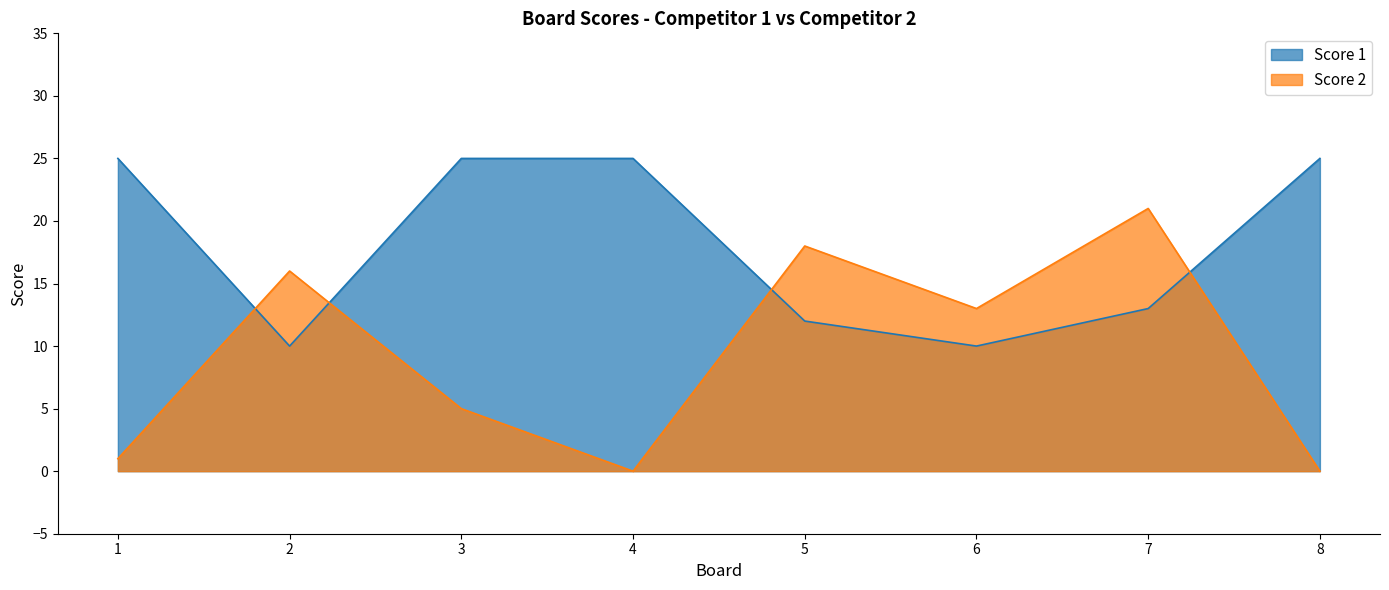

What is the value of the Score 2 point at the 7th from the left?

21